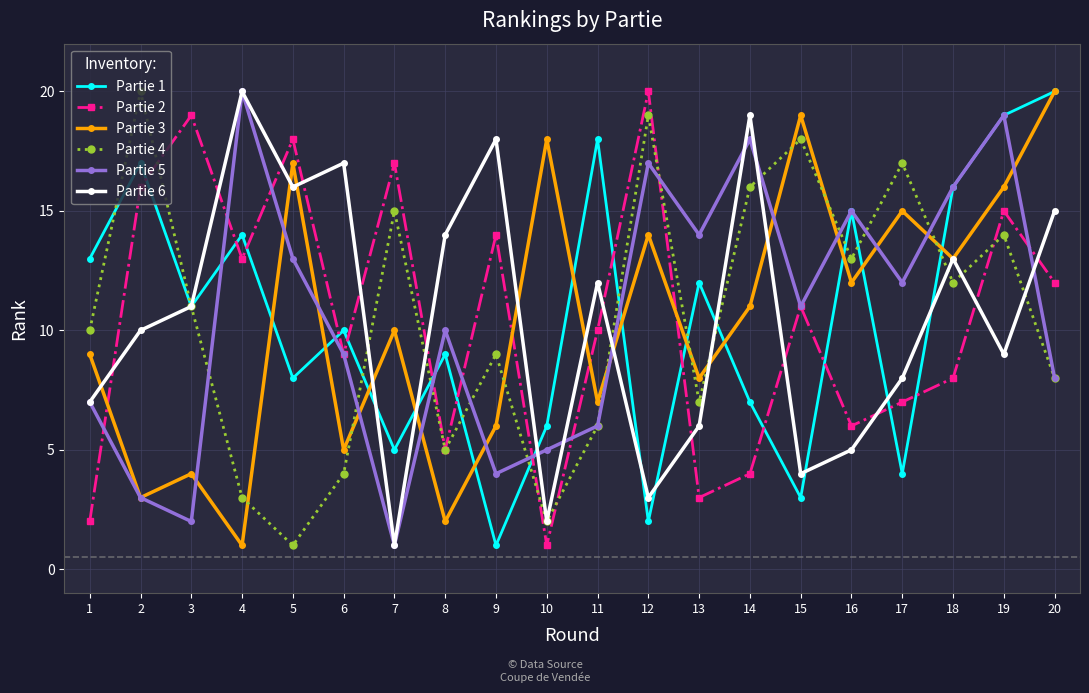

How many values in the Partie 1 series are below 11?

10